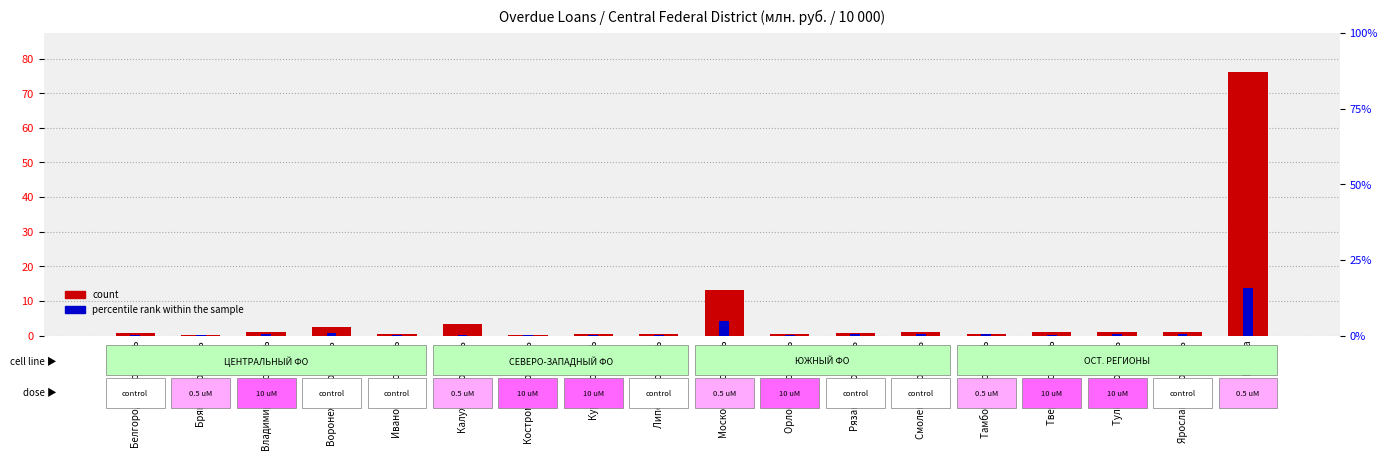

How many bars are there in each group?

2